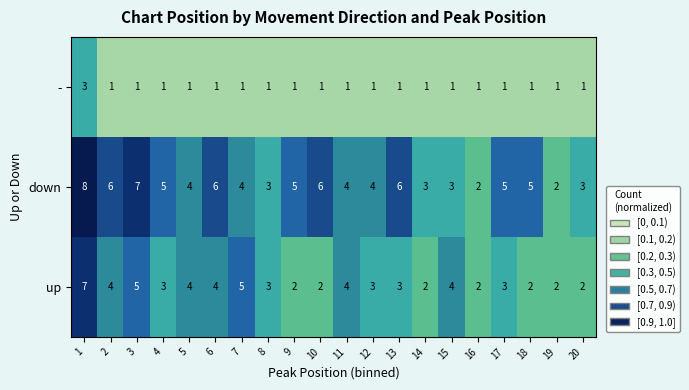

What is the difference between the maximum and minimum values in the up series?

5